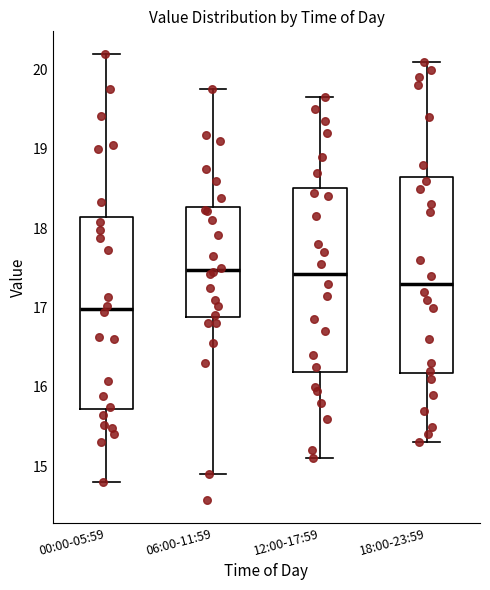

Where is the lower edge of the box for 06:00-11:59 on the y-axis? The values are not printed on the chart, so give them approximately, as read against the axis.

16.9